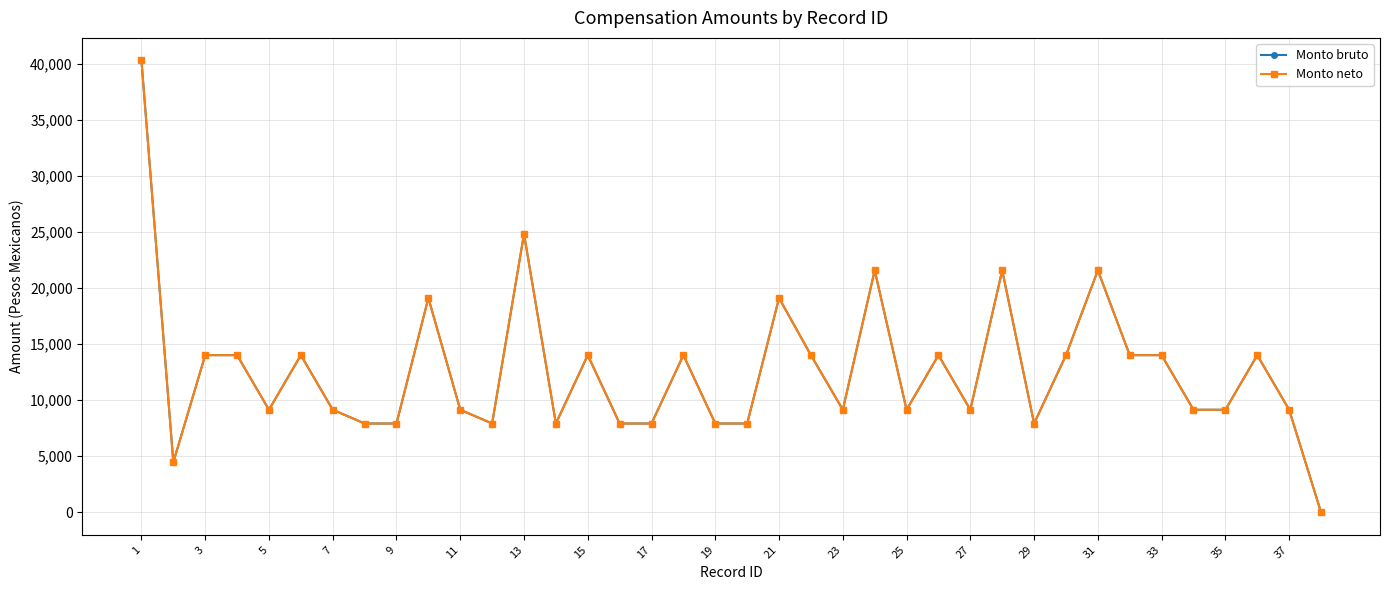

Is this an area chart (filled region under the line)?

No